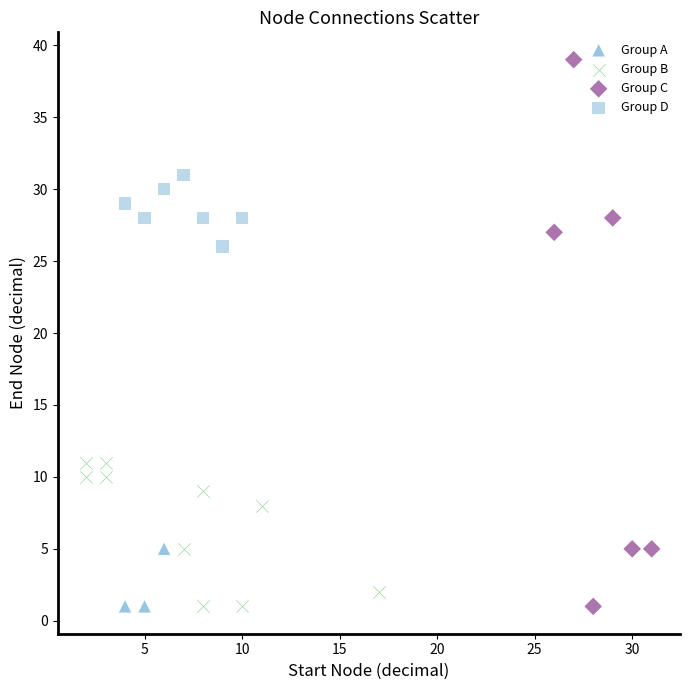

Which series has the largest Y range (max minus min)?

Group C